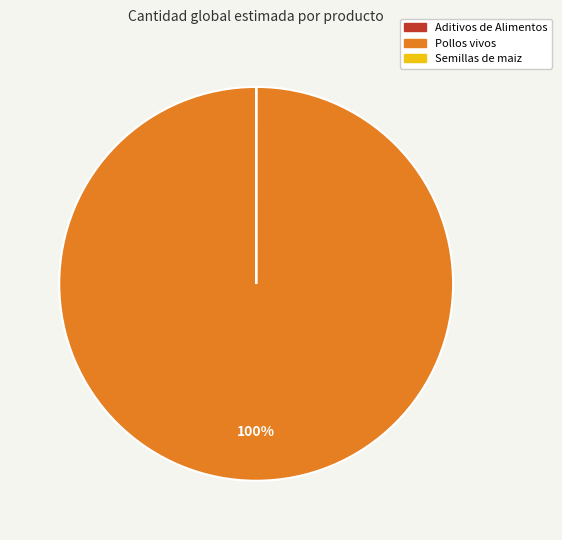

What is the majority slice?

Pollos vivos